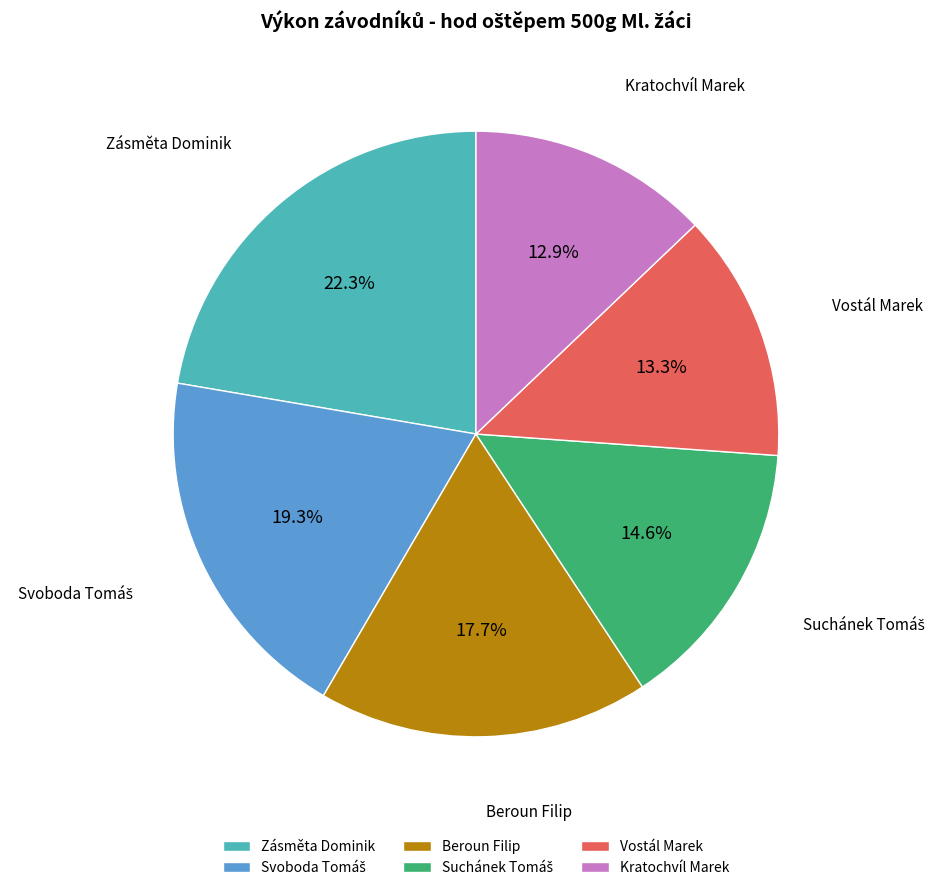

Does Kratochvíl Marek account for over 50% of the chart?

No